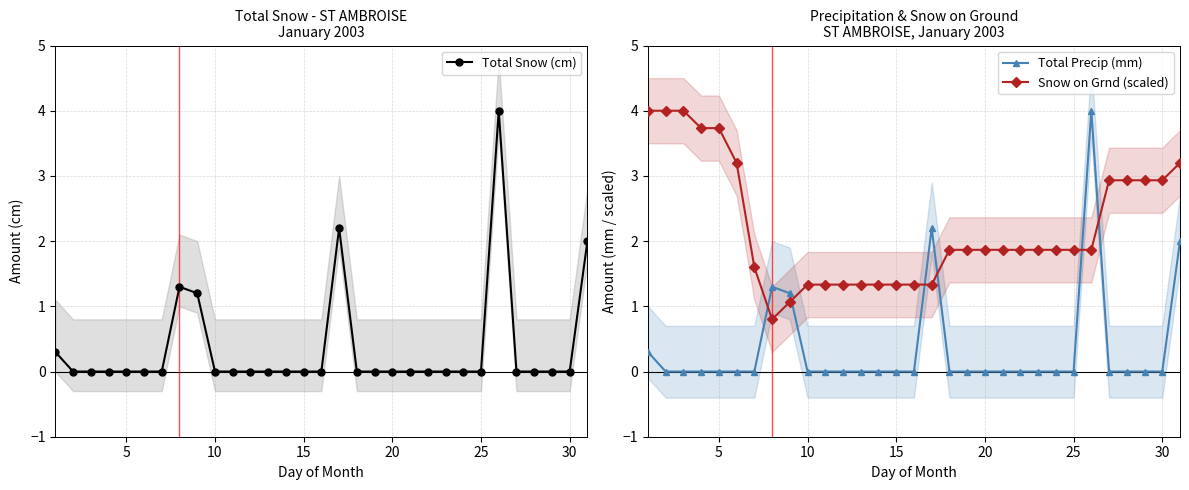

True or false: Total Precip (mm) has more than 1 points higher than both neighbors.

True